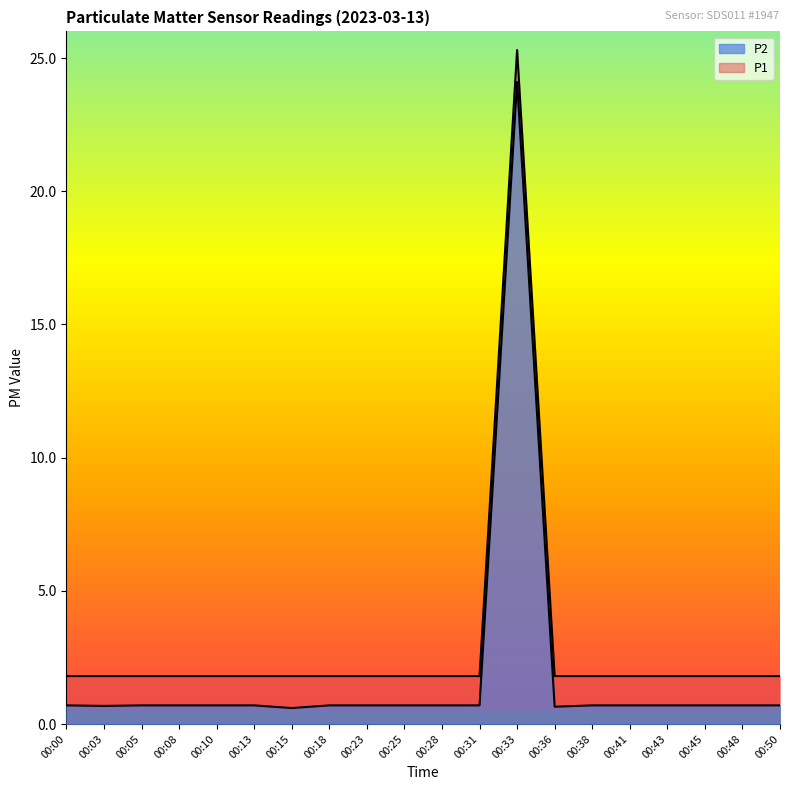

What is the average value of the P1 series?

3.0